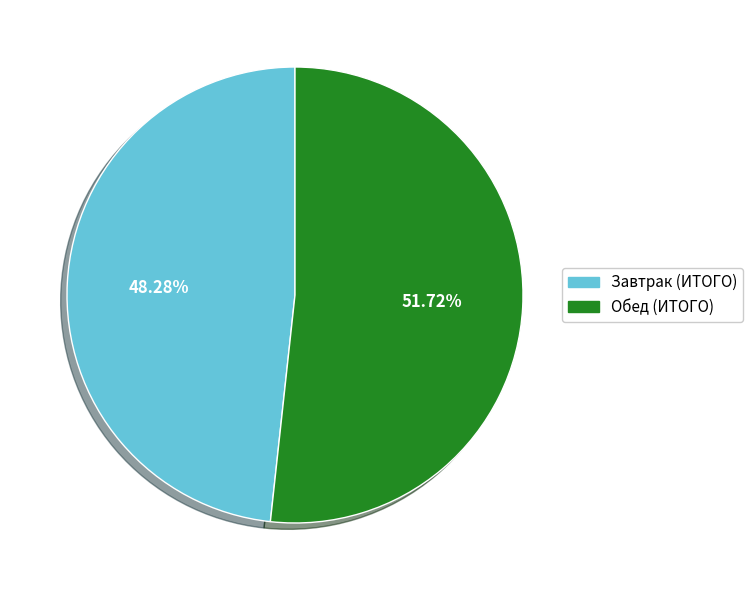

Between Завтрак (ИТОГО) and Обед (ИТОГО), which is larger?

Обед (ИТОГО)